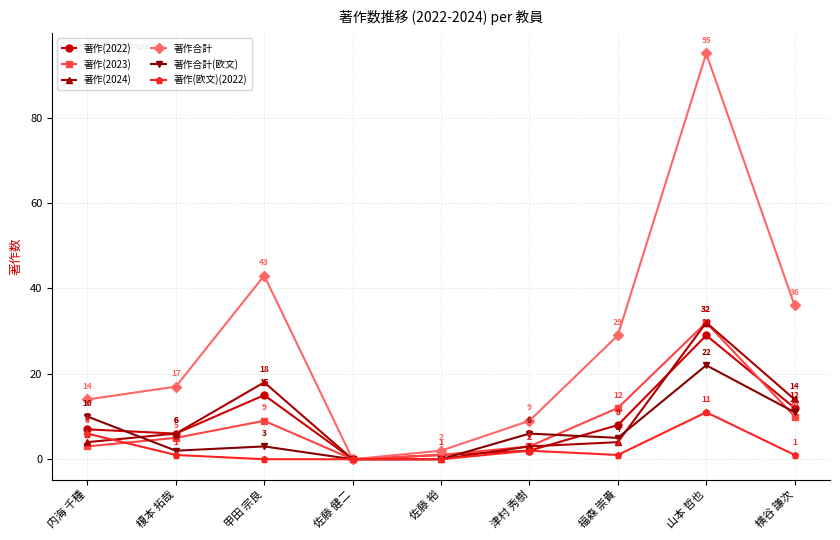

What is the total value across all series at 佐藤 裕?

4